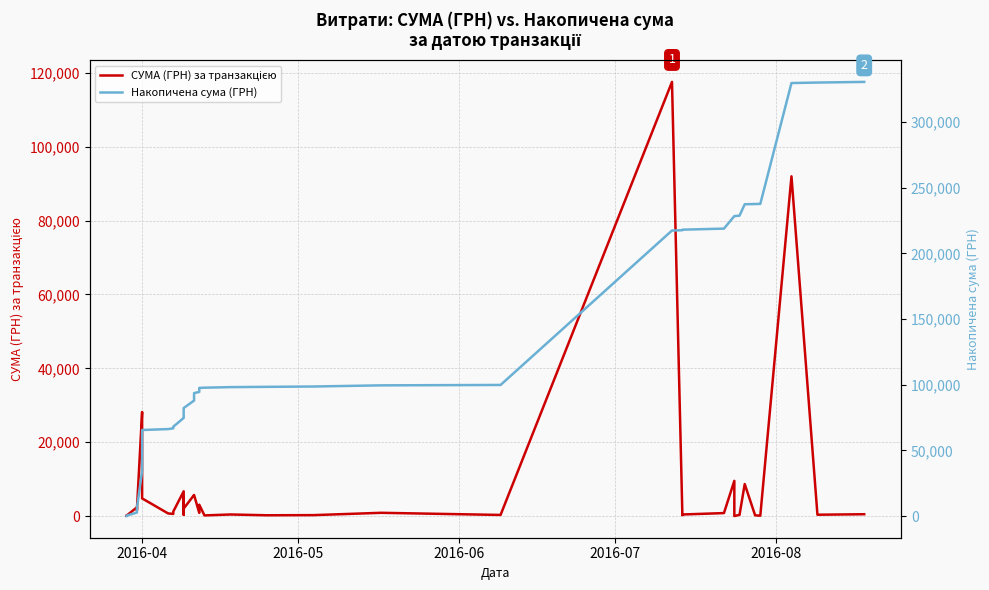

What are all the series names shown in the legend?

СУМА (ГРН) за транзакцією, Накопичена сума (ГРН)